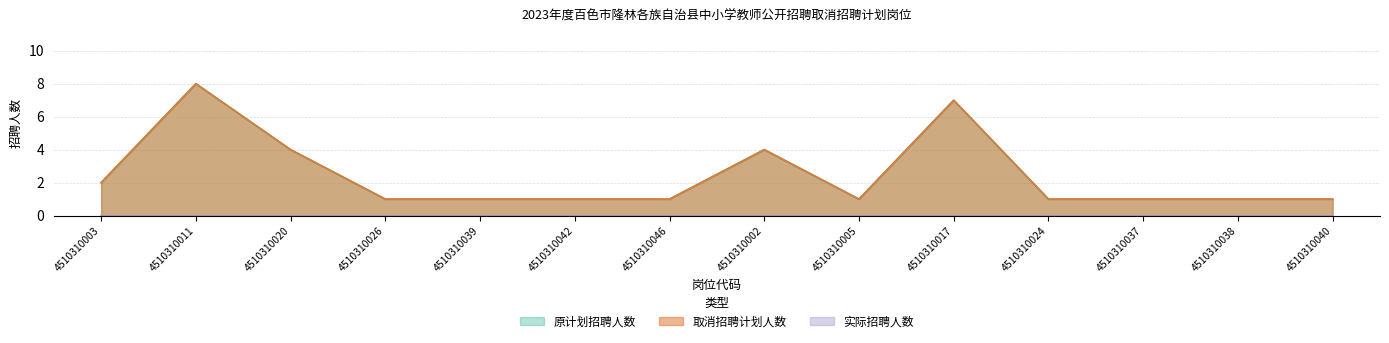

Which series has the largest range (max minus min)?

原计划招聘人数